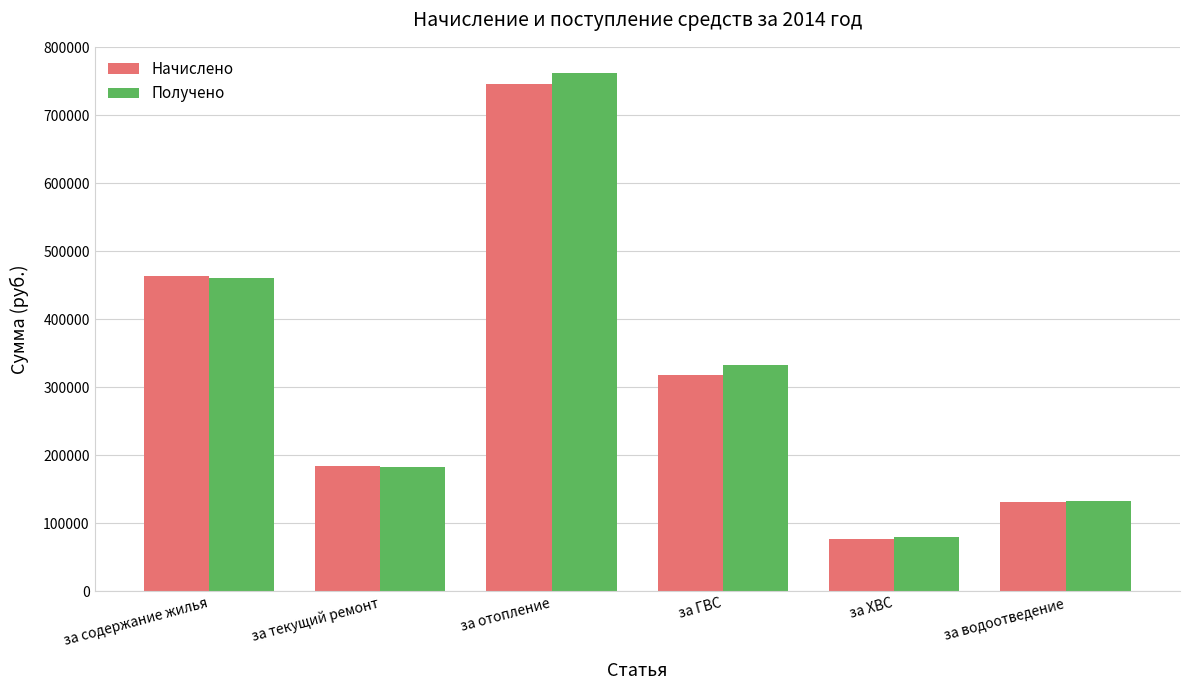

Which category has the highest value across all series?

за отопление